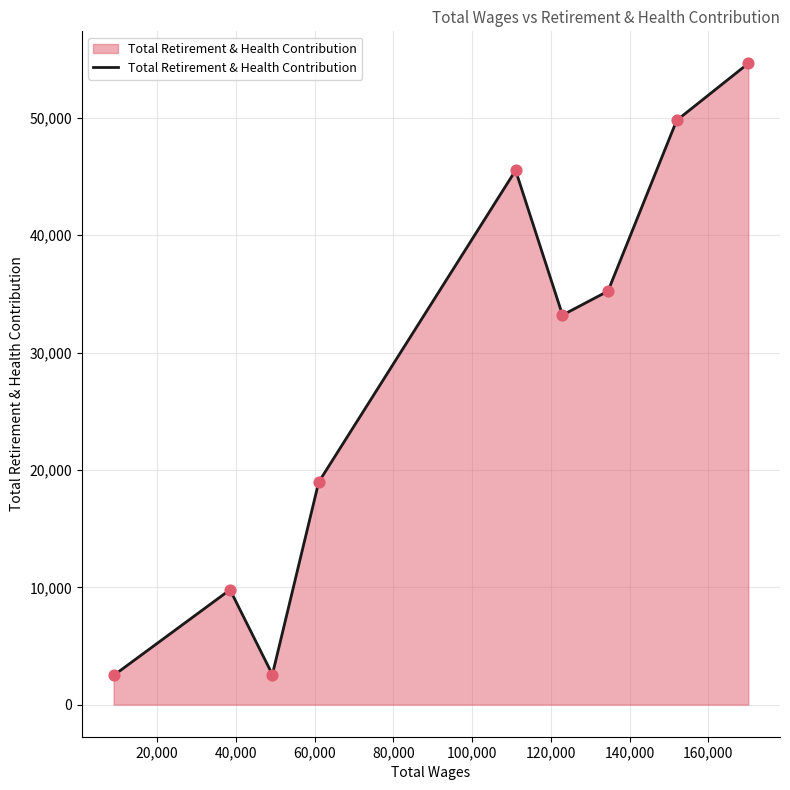

What is the difference between the maximum and minimum values?

52155